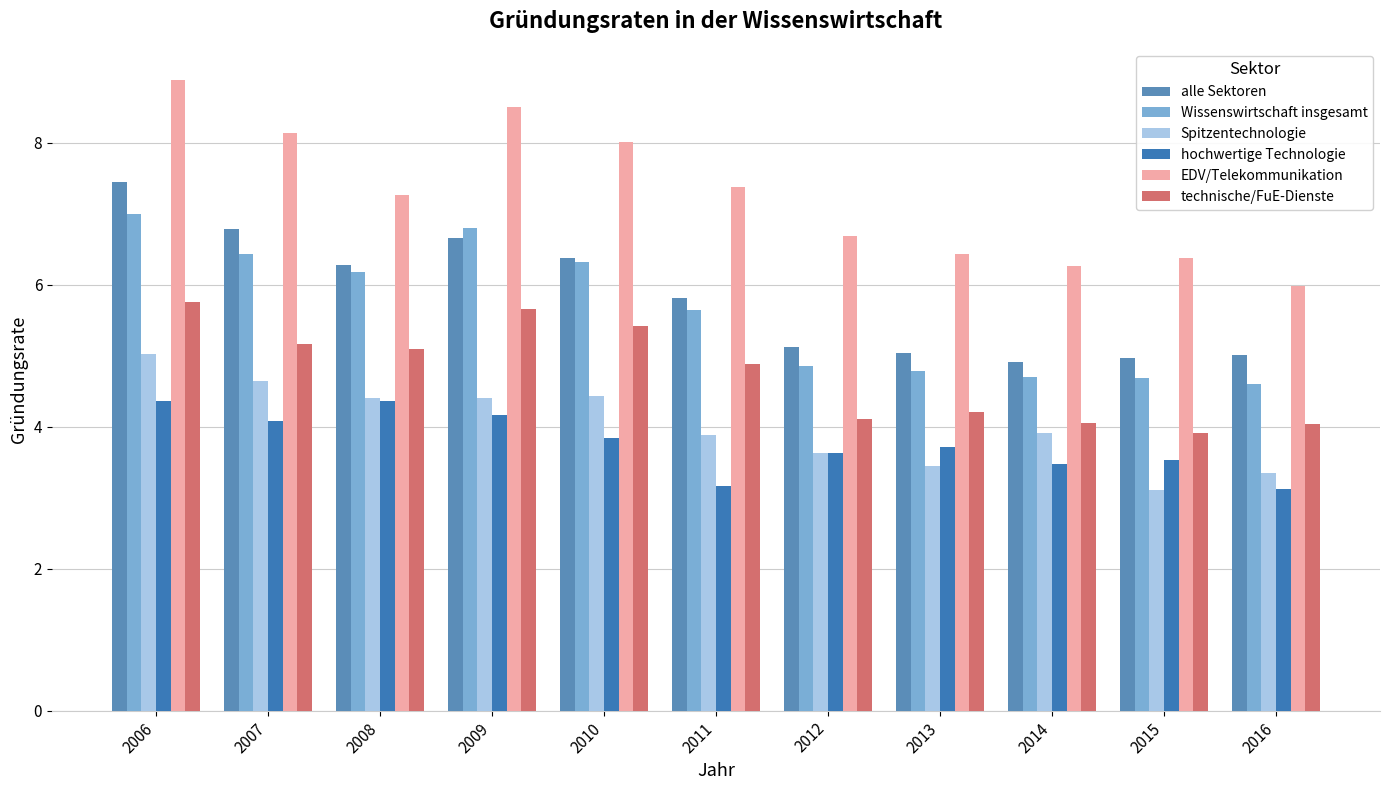

What is the value of the technische/FuE-Dienste bar at the 7th from the left?

4.1